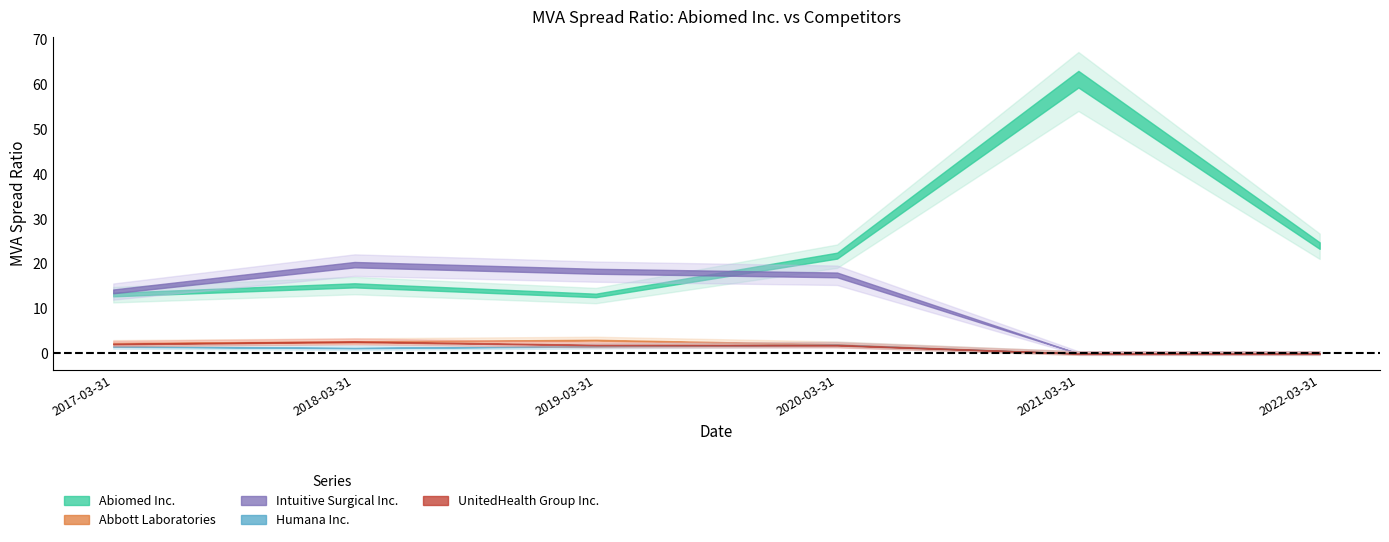

Reading right to left, what are all the values shown in this chart?

Abiomed Inc.: 2022-03-31=24.3	2021-03-31=61.8	2020-03-31=22.1	2019-03-31=13.1	2018-03-31=15.4	2017-03-31=13.3
Abbott Laboratories: 2022-03-31=0.0	2021-03-31=0.0	2020-03-31=2.0	2019-03-31=3.0	2018-03-31=2.7	2017-03-31=2.3
Intuitive Surgical Inc.: 2022-03-31=0.0	2021-03-31=0.0	2020-03-31=17.7	2019-03-31=18.5	2018-03-31=20.0	2017-03-31=14.0
Humana Inc.: 2022-03-31=0.0	2021-03-31=0.0	2020-03-31=2.0	2019-03-31=1.6	2018-03-31=1.2	2017-03-31=1.6
UnitedHealth Group Inc.: 2022-03-31=0.0	2021-03-31=0.0	2020-03-31=1.9	2019-03-31=1.9	2018-03-31=2.7	2017-03-31=2.1